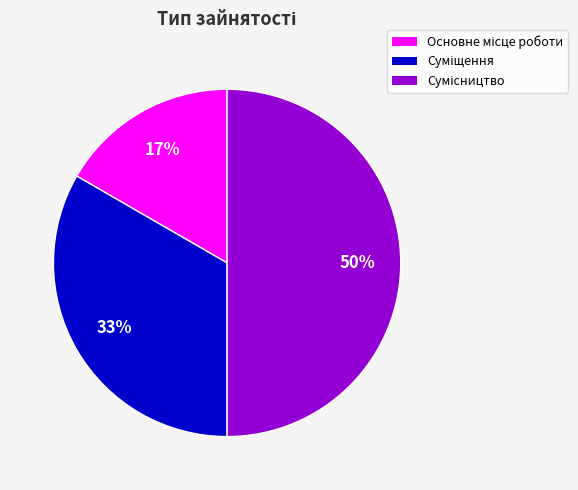

To the nearest percent, what is the difference between the largest and smallest slice percentages?

33%